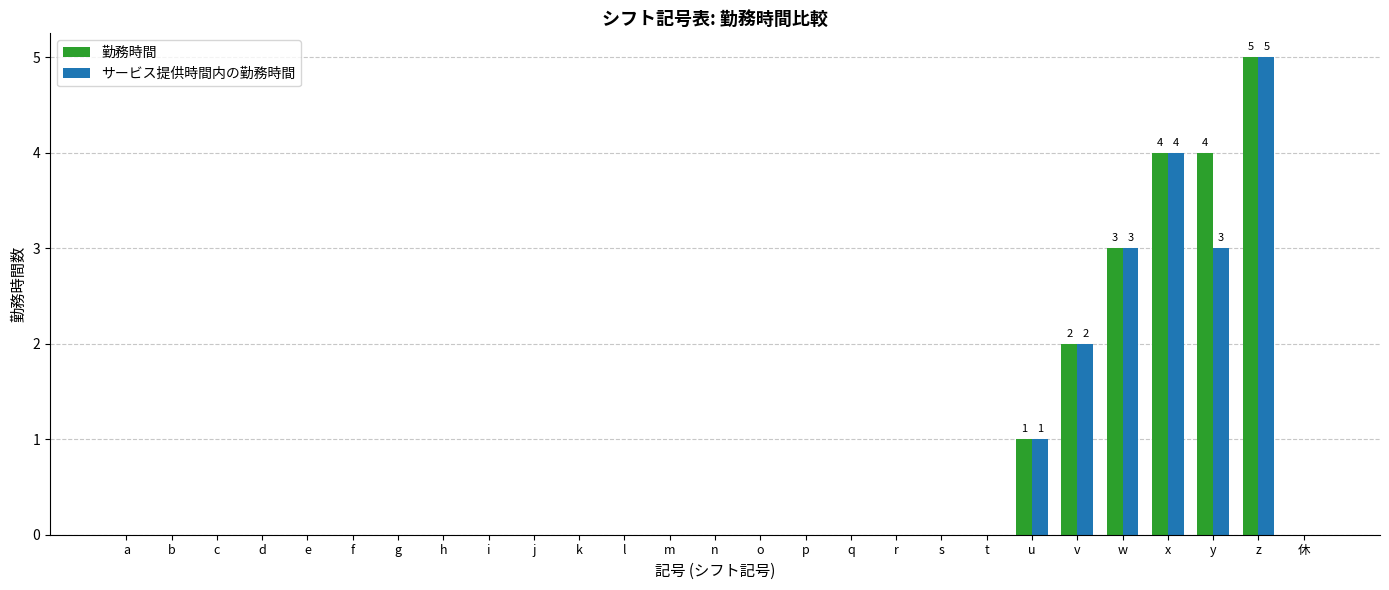

At which category is the sum across all series the highest?

z